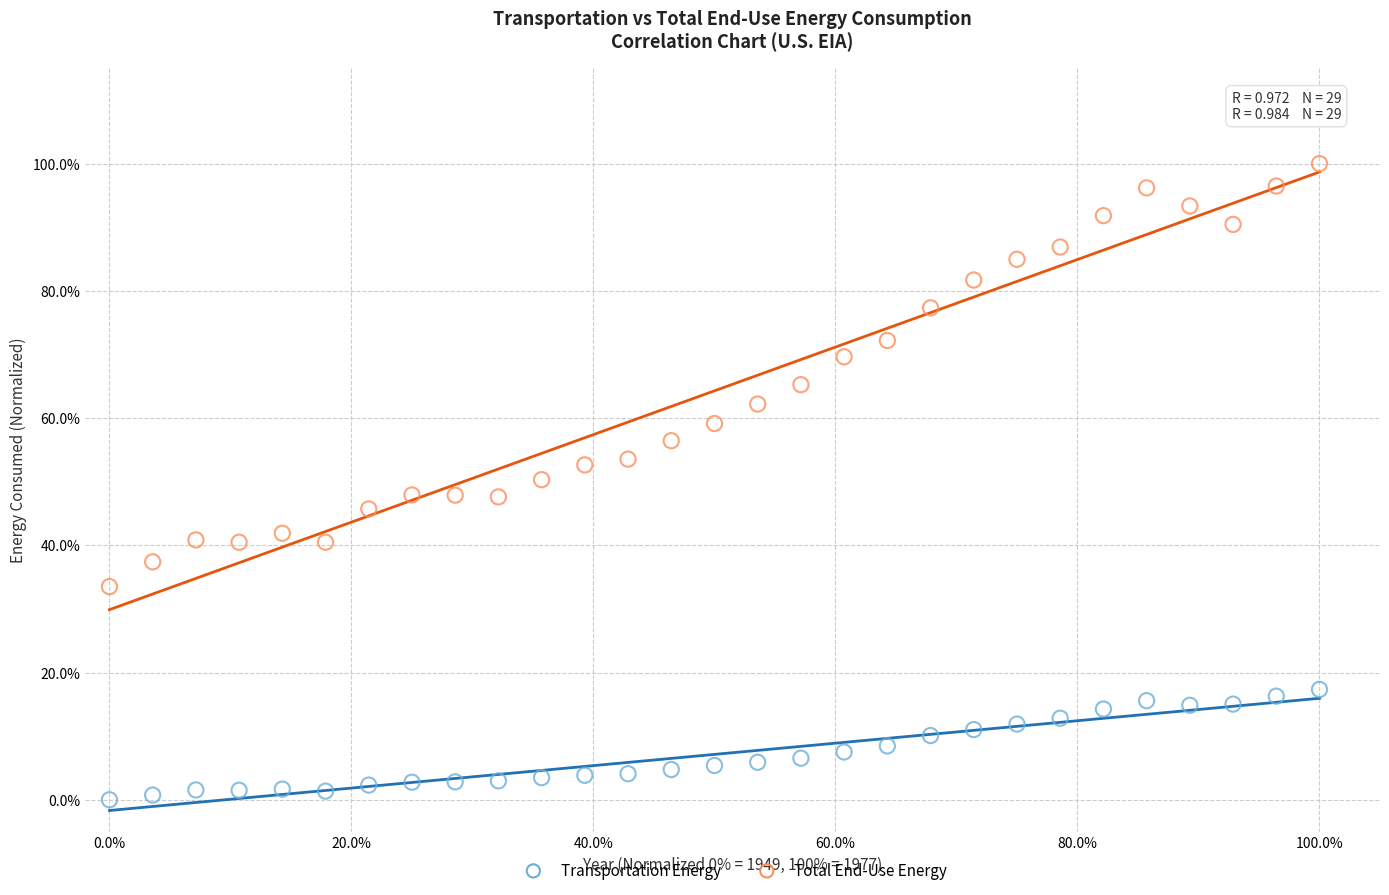

What are all the series names shown in the legend?

Transportation Energy, Total End-Use Energy